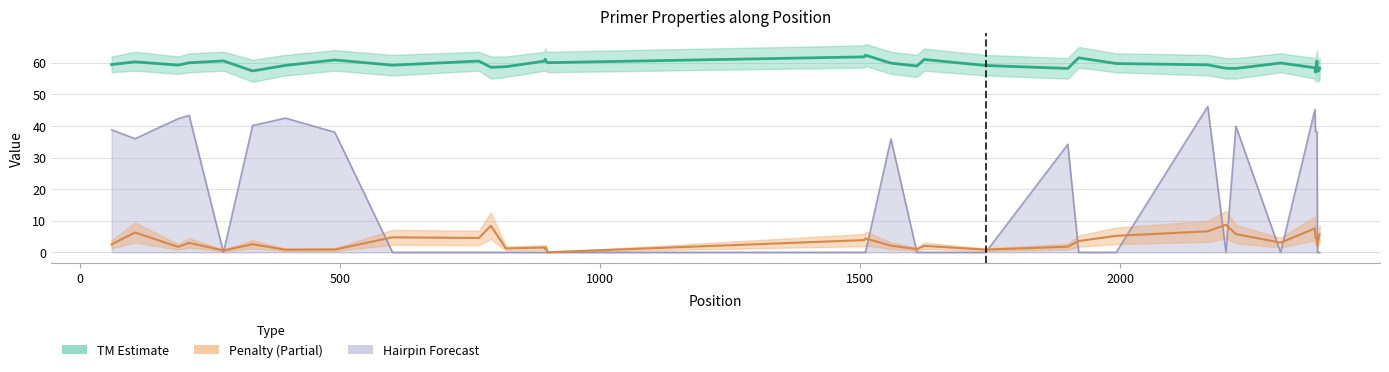

What is the value of the pen point at the 38th from the left?

4.2